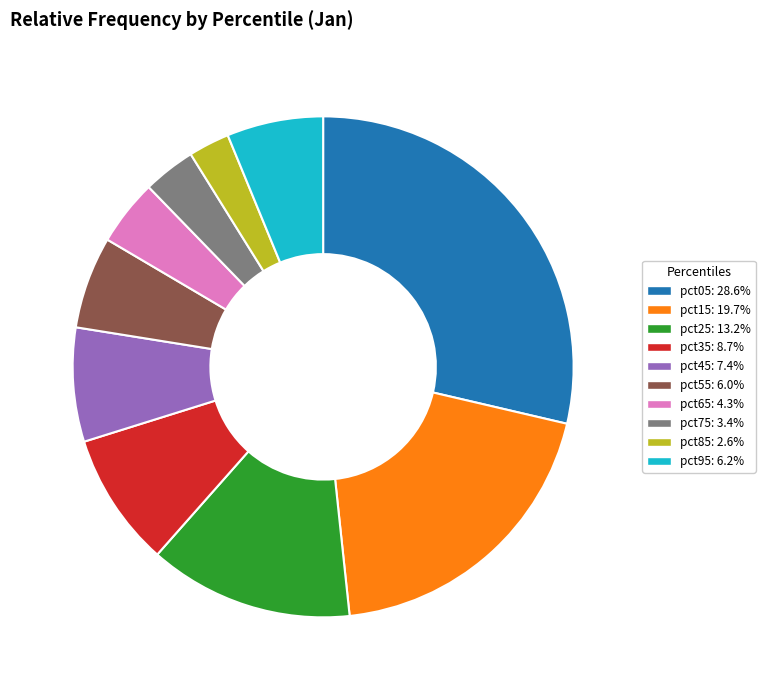

True or false: pct45 accounts for 1% of the total.

False